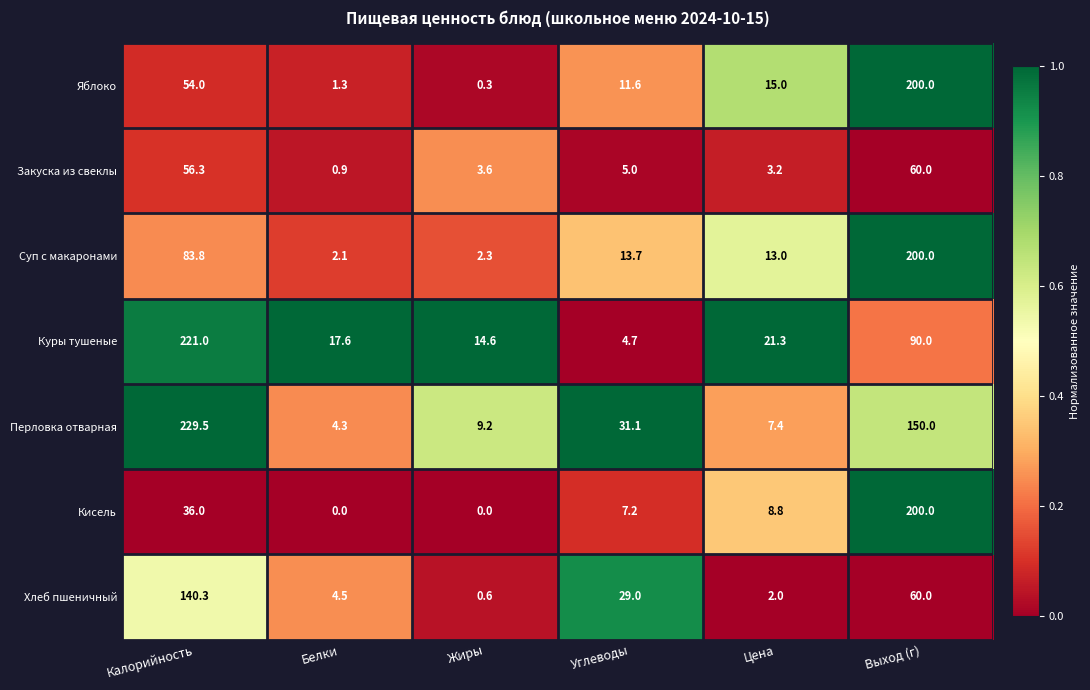

List the labels in order of Перловка отварная value, smallest first.

Белки, Цена, Жиры, Углеводы, Выход (г), Калорийность